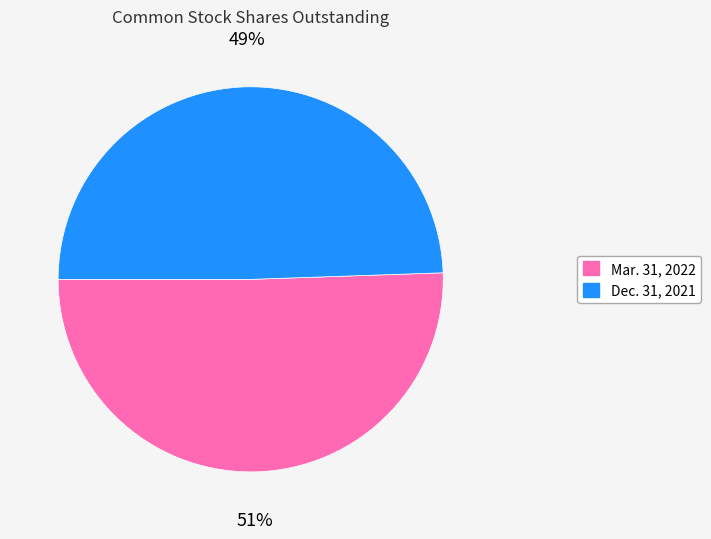

How many slices are in this pie chart?

2